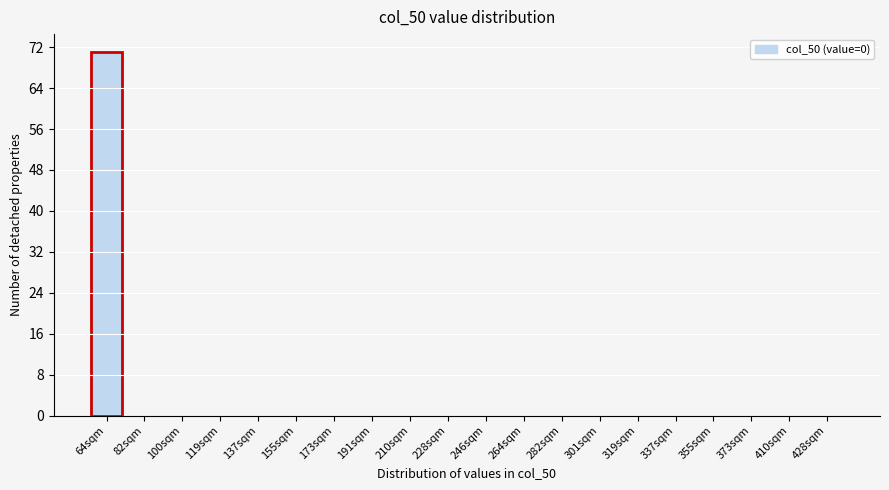

Reading right to left, what are all the values shown in this chart?

428sqm=0	410sqm=0	373sqm=0	355sqm=0	337sqm=0	319sqm=0	301sqm=0	282sqm=0	264sqm=0	246sqm=0	228sqm=0	210sqm=0	191sqm=0	173sqm=0	155sqm=0	137sqm=0	119sqm=0	100sqm=0	82sqm=0	64sqm=71